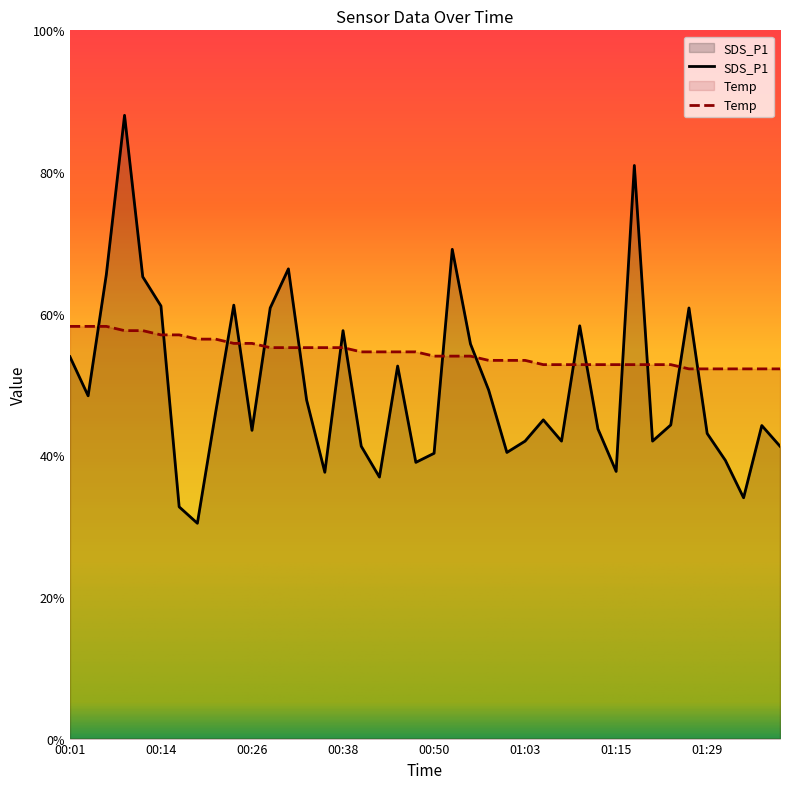

What is the difference between the SDS_P1 values at 01:31 and 01:21?

0.7